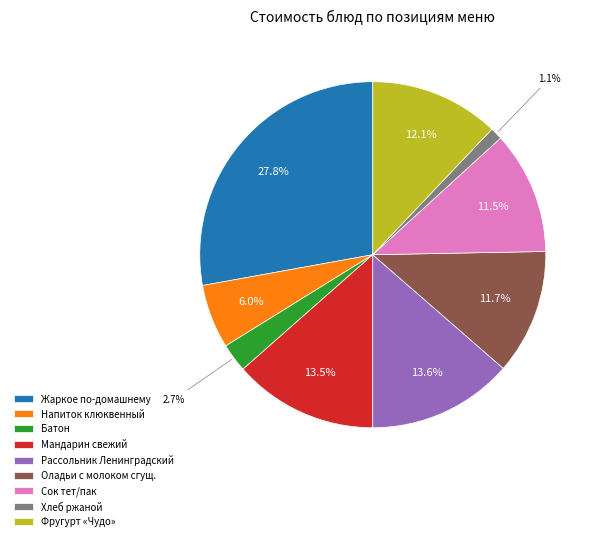

To the nearest percent, what is the average slice percentage?

11%